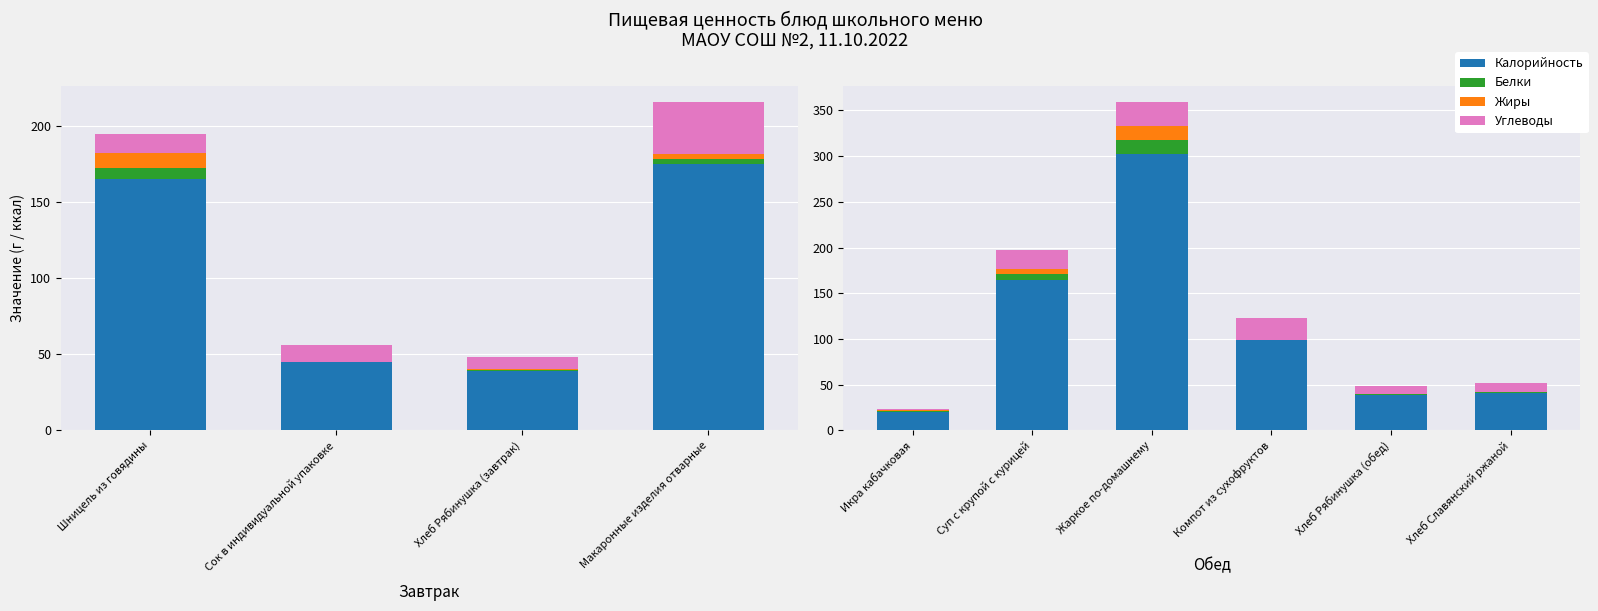

The Калорийность series shows 38.9 at Хлеб Рябинушка (обед). True or false?

True